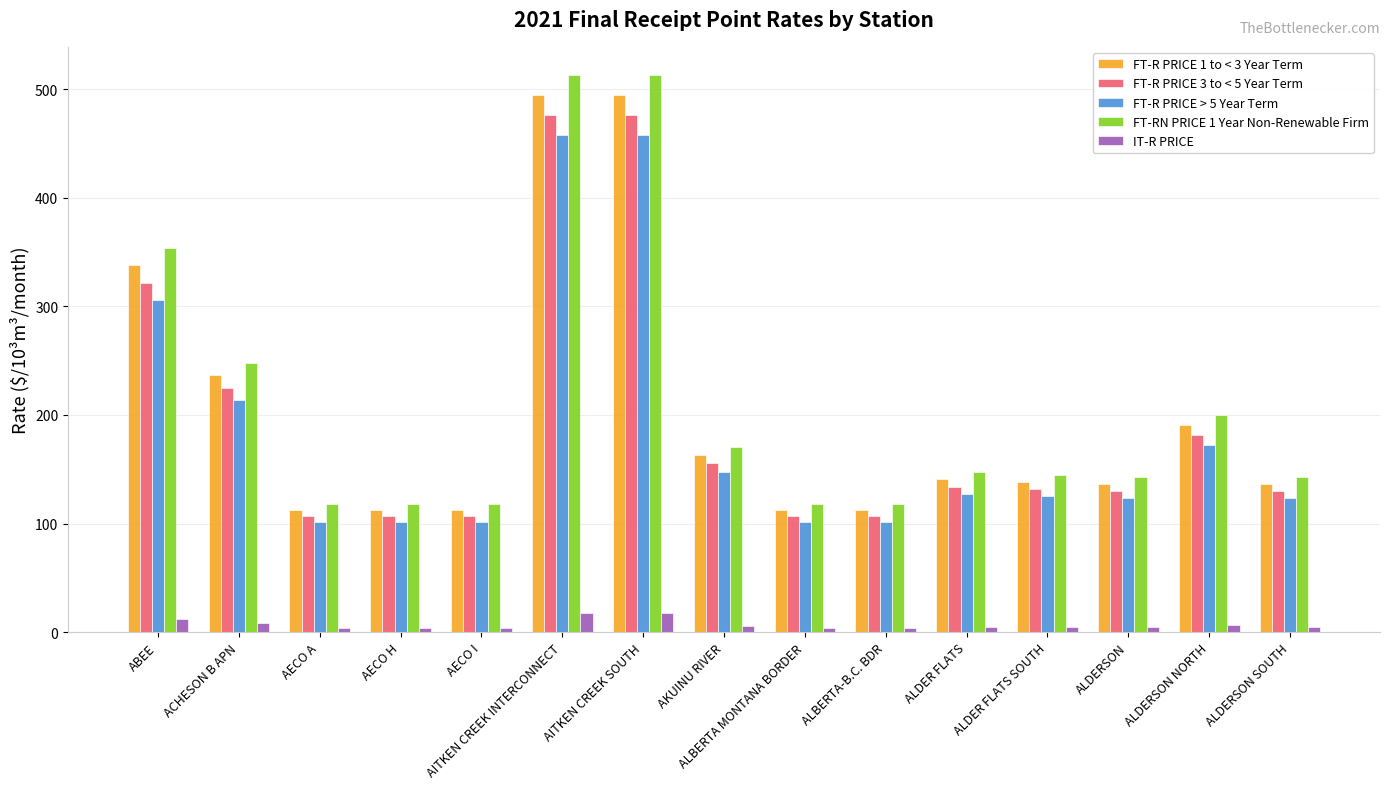

What is the greatest value displayed?

513.3